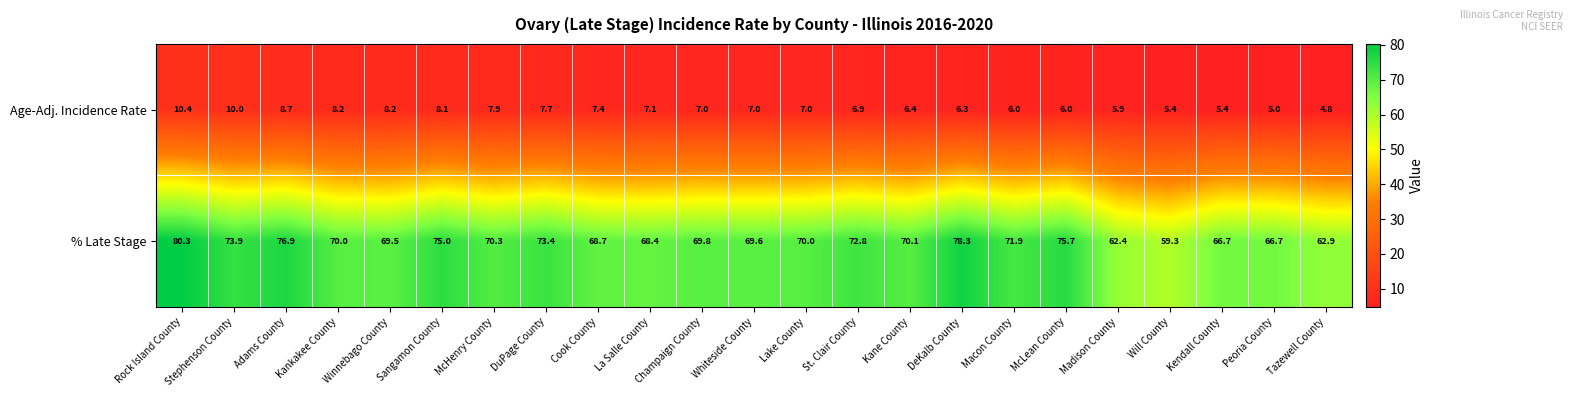

The value of Age-Adj. Incidence Rate at St. Clair County is 6.9. True or false?

True